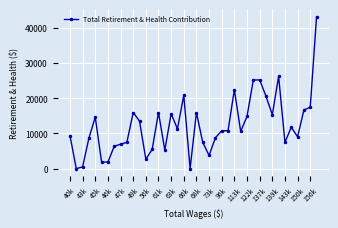

What is the difference between the second highest and minimum values?

26197